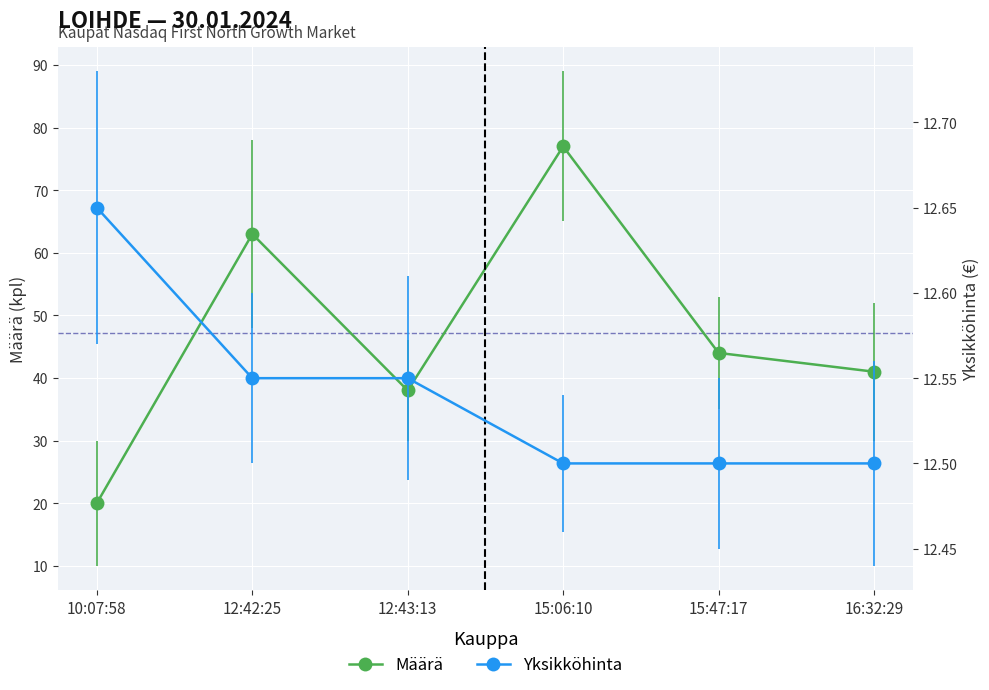

Reading right to left, list all the values displayed in this chart.

Määrä: 41.0	44.0	77.0	38.0	63.0	20.0
Yksikköhinta: 12.5	12.5	12.5	12.6	12.6	12.7